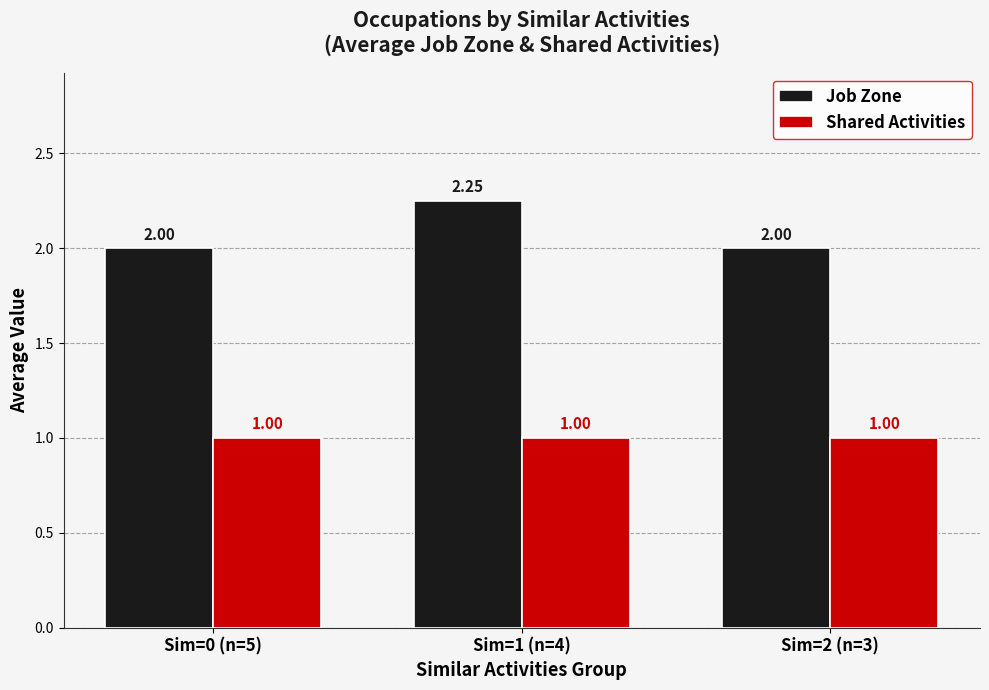

What is the label of the 3rd bar from the right?

Sim=0 (n=5)